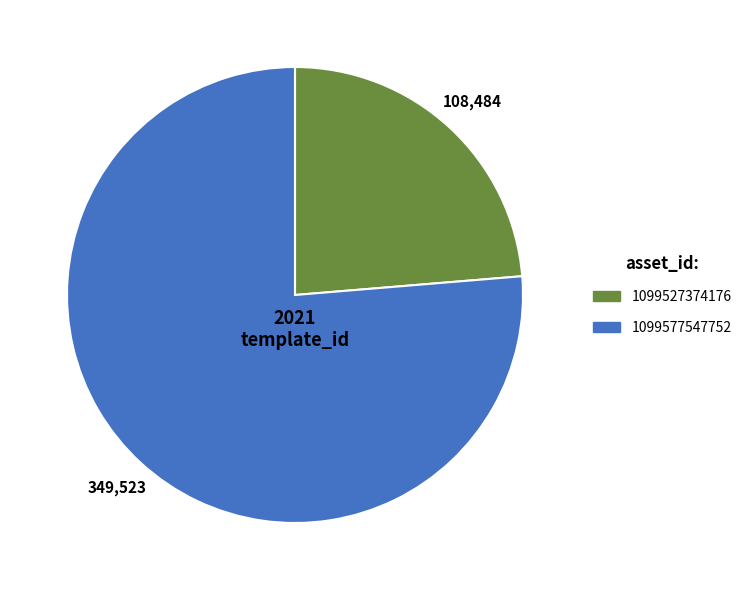

The 1099527374176 slice represents 18% of the pie. True or false?

False